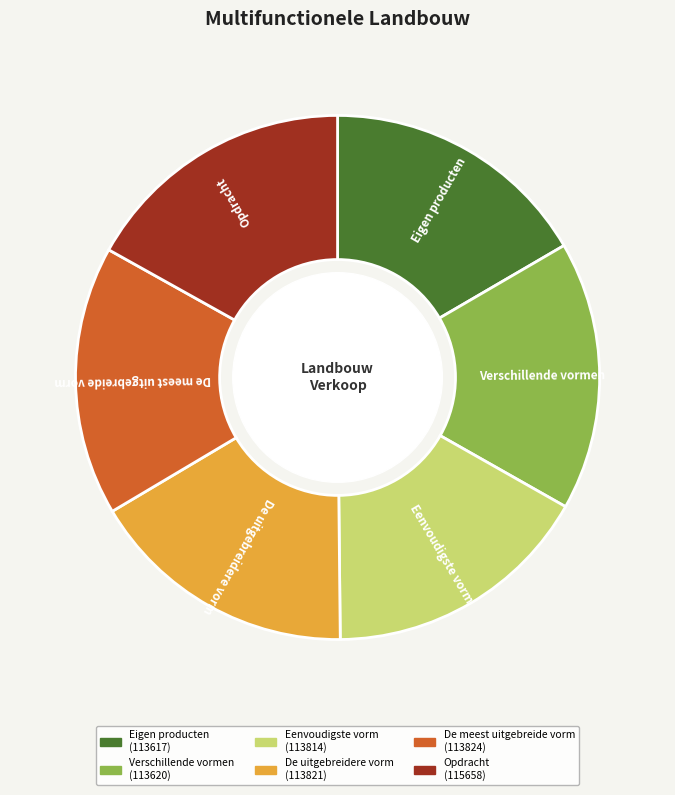

How many segments does this pie chart have?

6